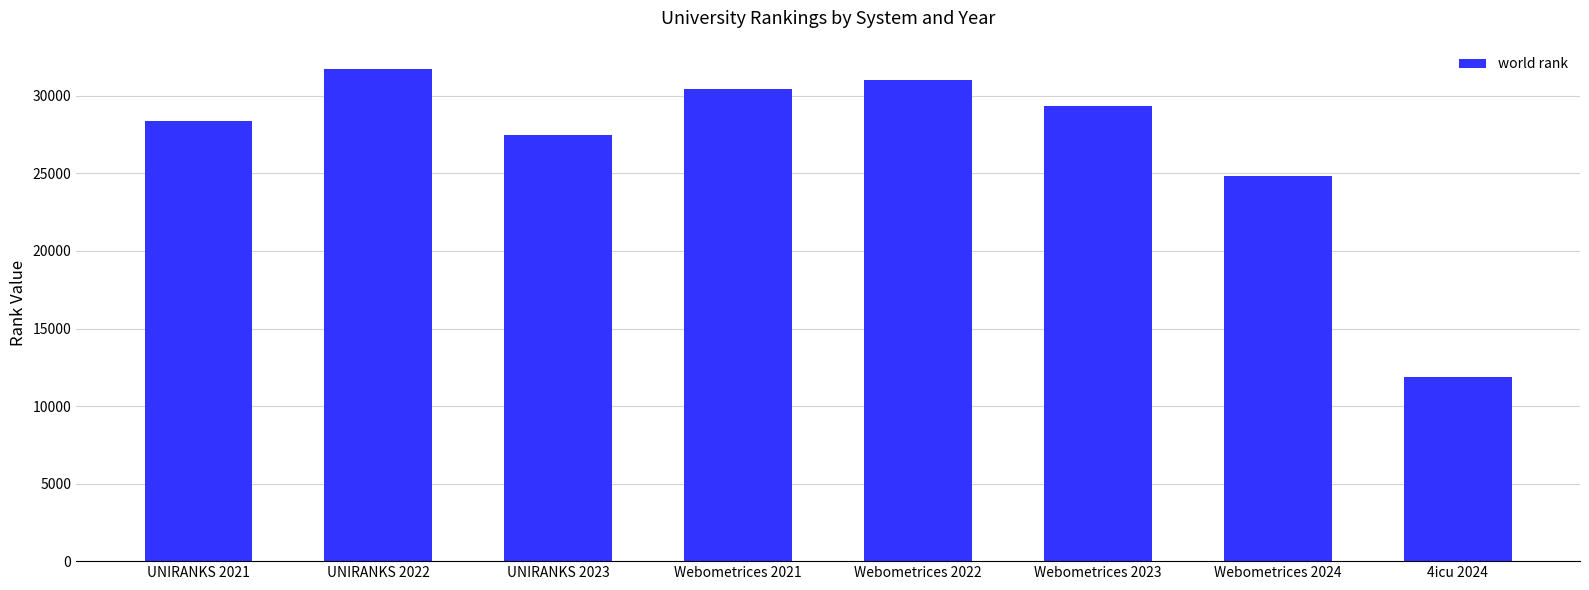

What is the label of the 2nd bar from the right?

Webometrices 2024